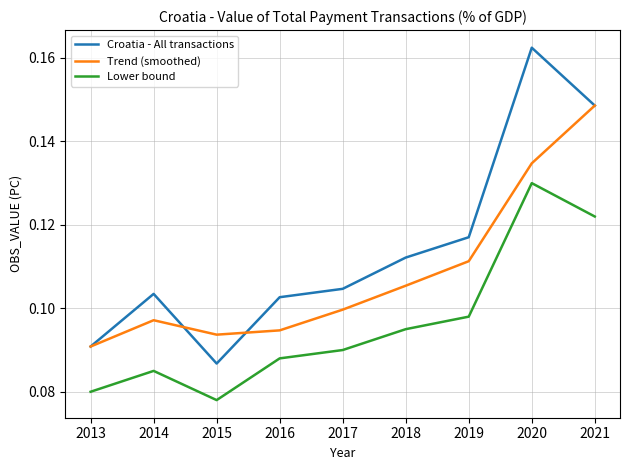

Which series changed the most between 2015 and 2016?

Croatia - All transactions